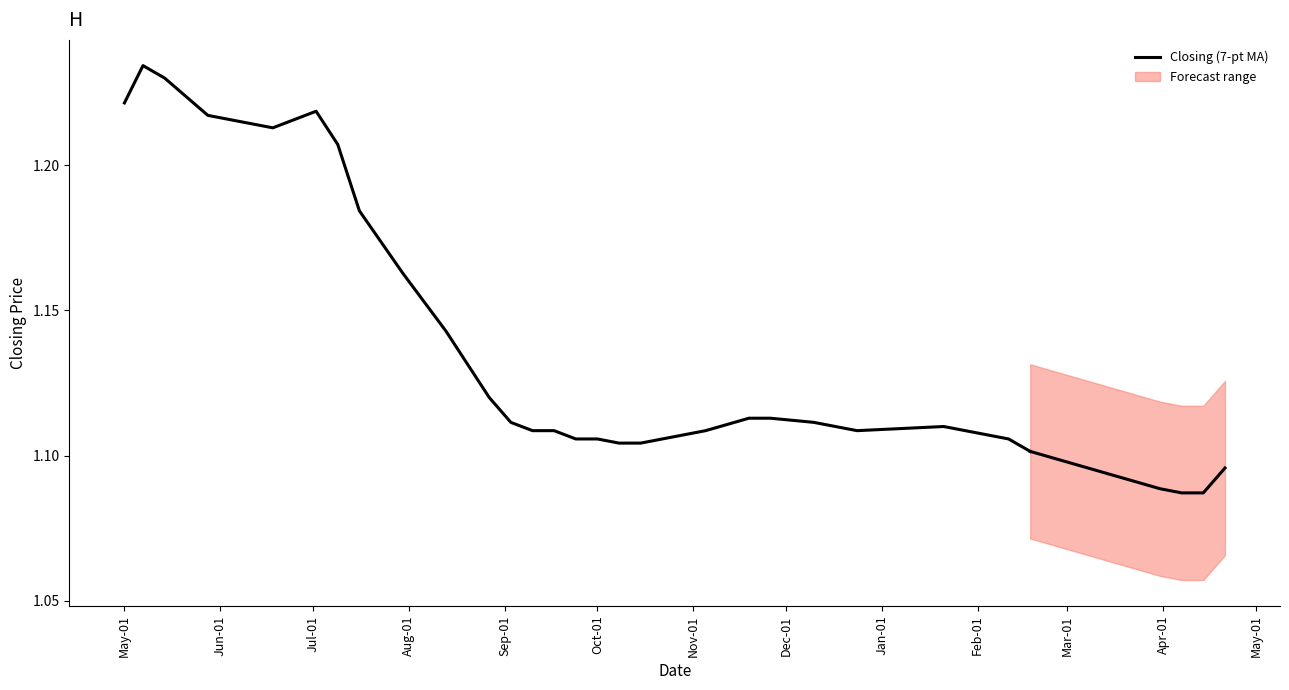

True or false: the data has more than 2 interior local peaks.

True